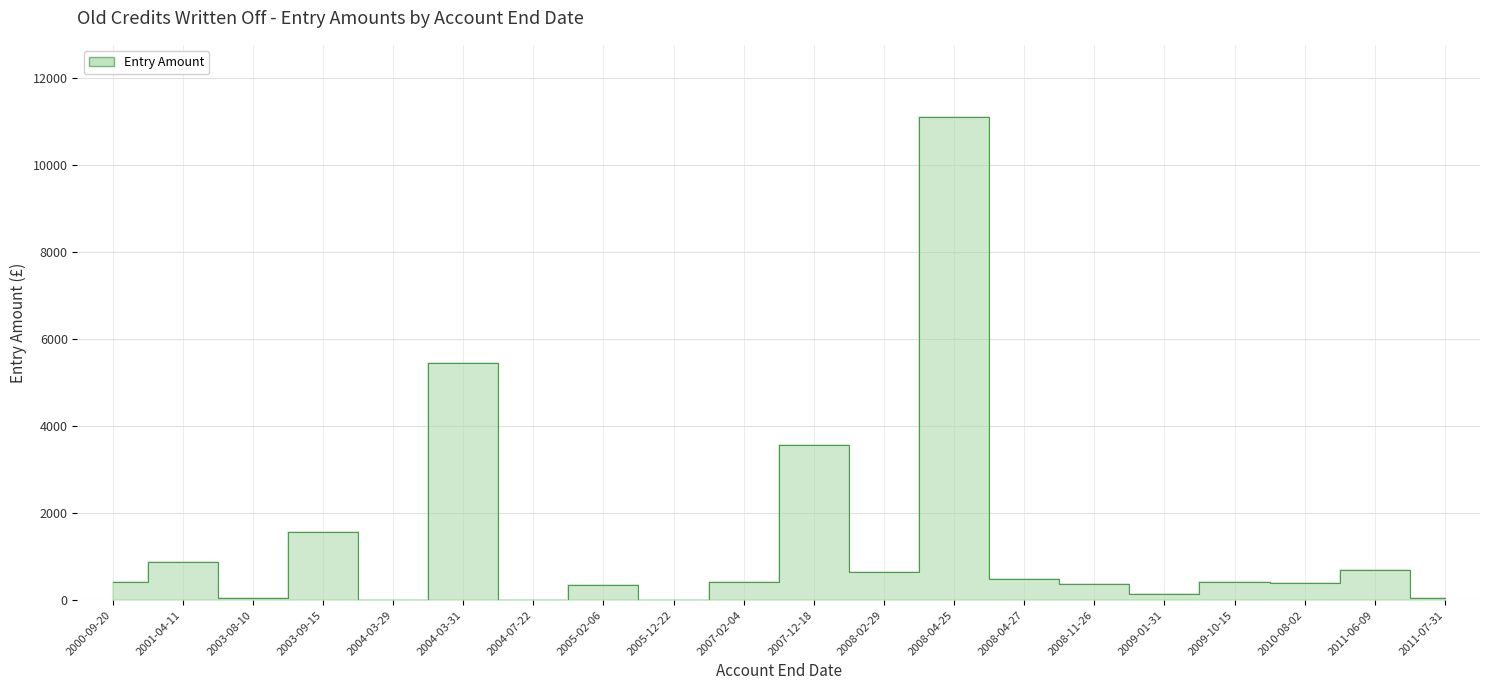

How many points are lower than both their immediate neighbors (excluding endpoints)?

7